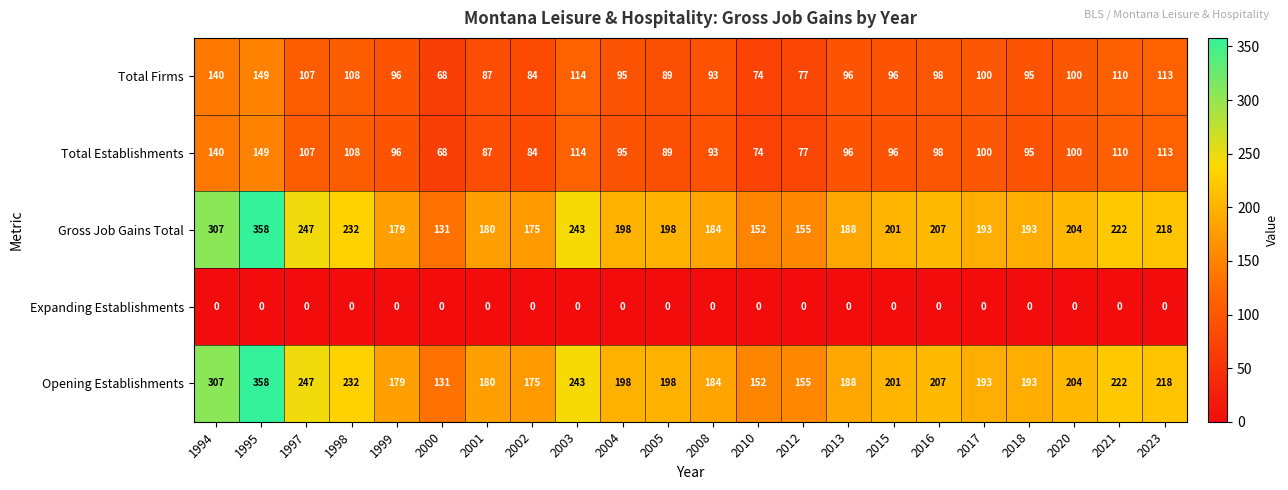

What is the difference between the highest and lowest values at 2018?

193